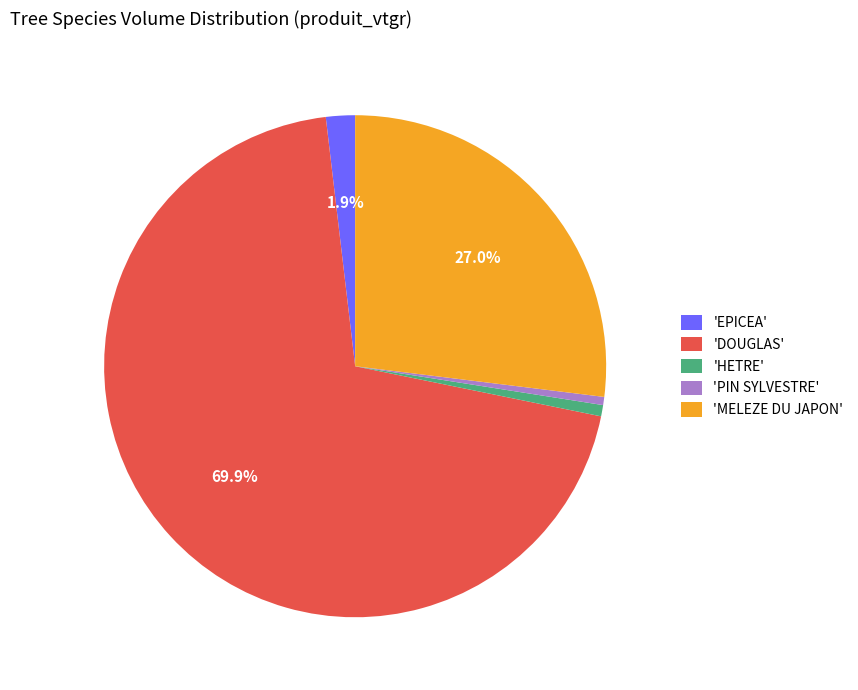

Is the sum of 'DOUGLAS' and 'PIN SYLVESTRE' greater than half?

Yes